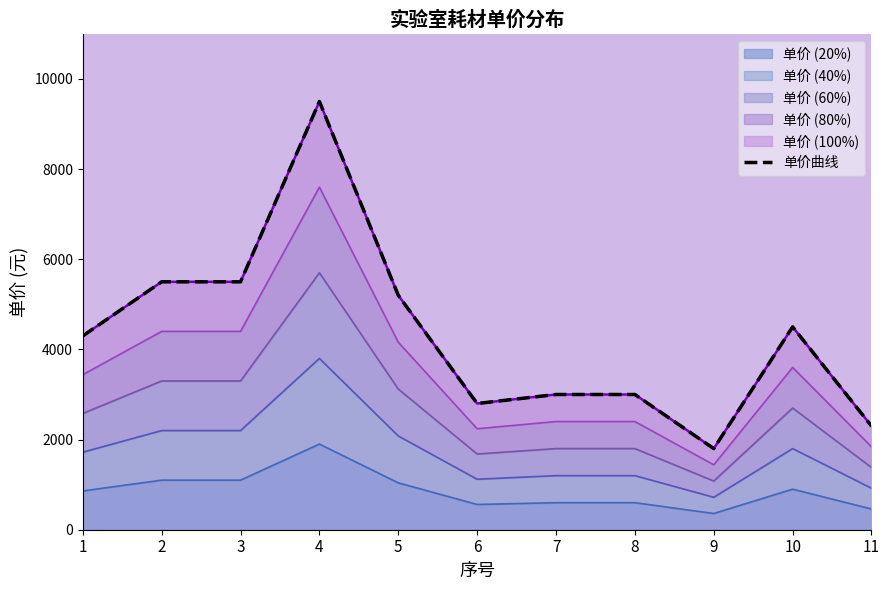

Rank the categories by value from lowest to highest.

9, 11, 6, 7, 8, 1, 10, 5, 2, 3, 4